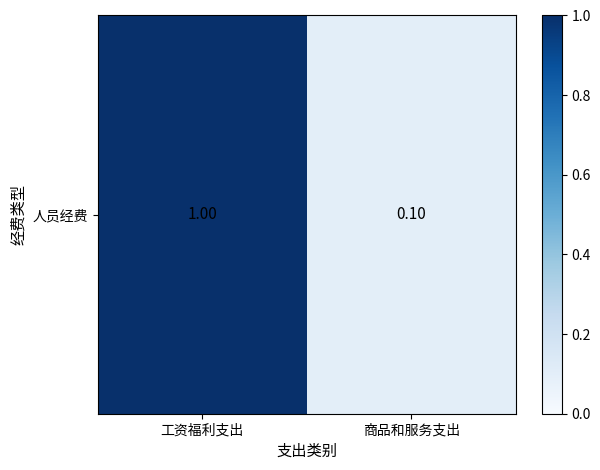

List the labels in order of value, largest first.

工资福利支出, 商品和服务支出